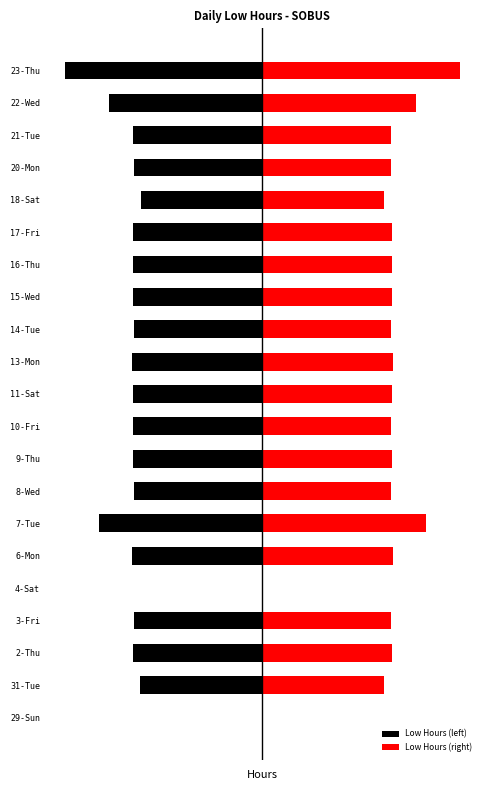

Between 29-Sun and 4-Sat, which series saw the biggest shift?

Low Hours (left)